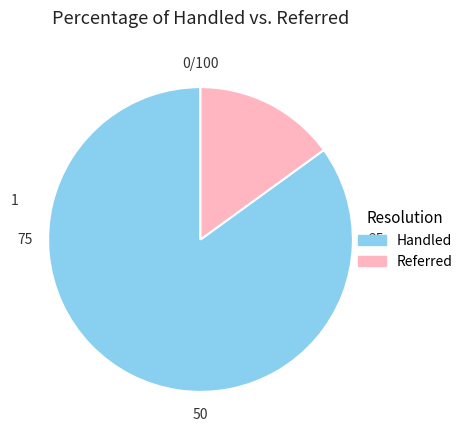

Does any single category account for the majority?

Yes